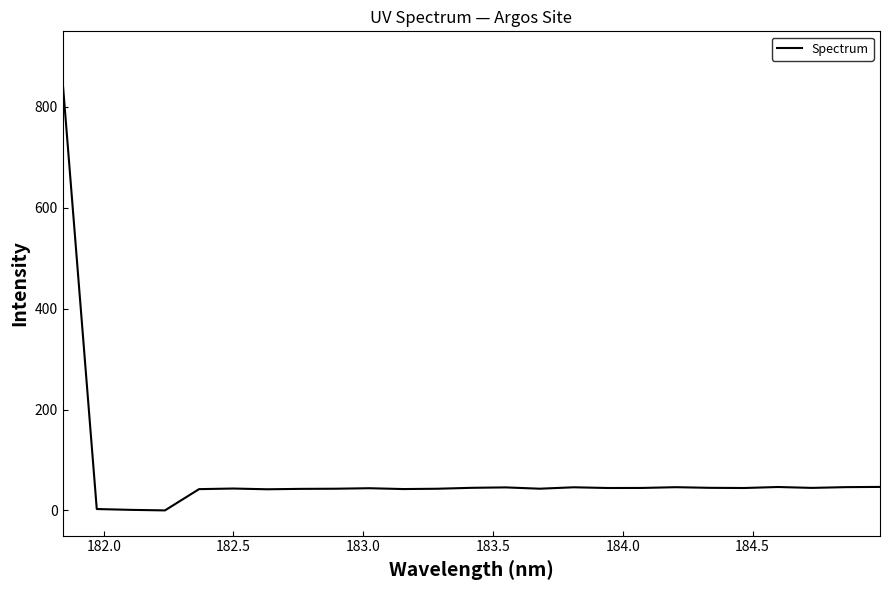

What is the average value?

71.3